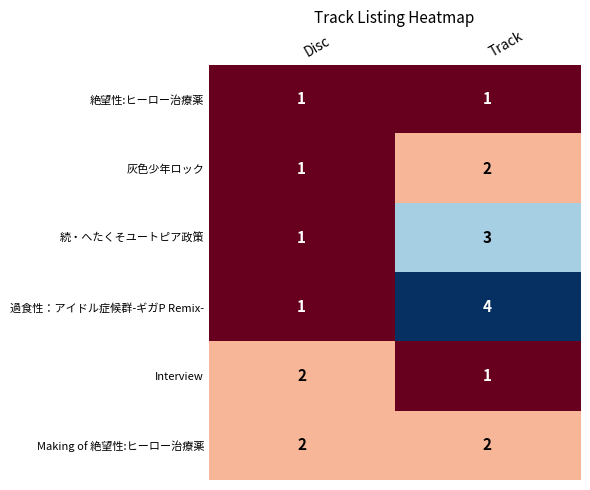

What is the maximum value shown in the chart?

4